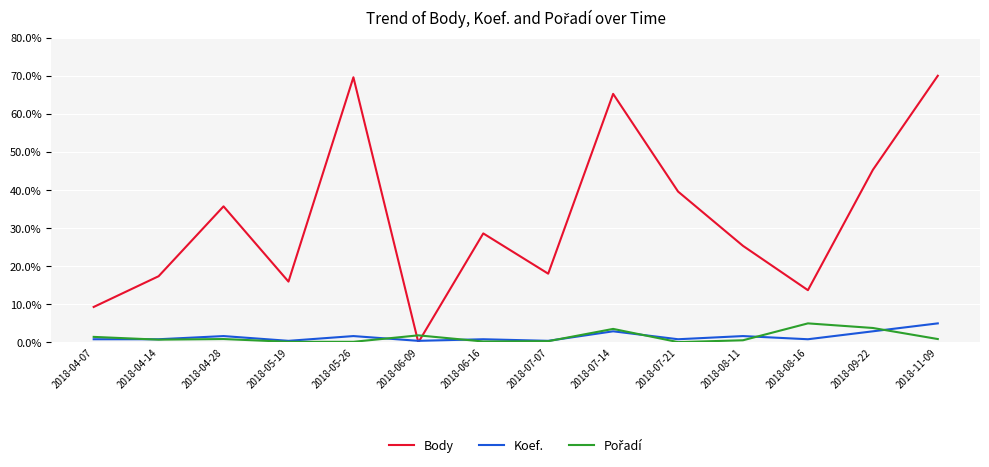

What is the difference between the highest and lowest values at 2018-06-09?

1.9